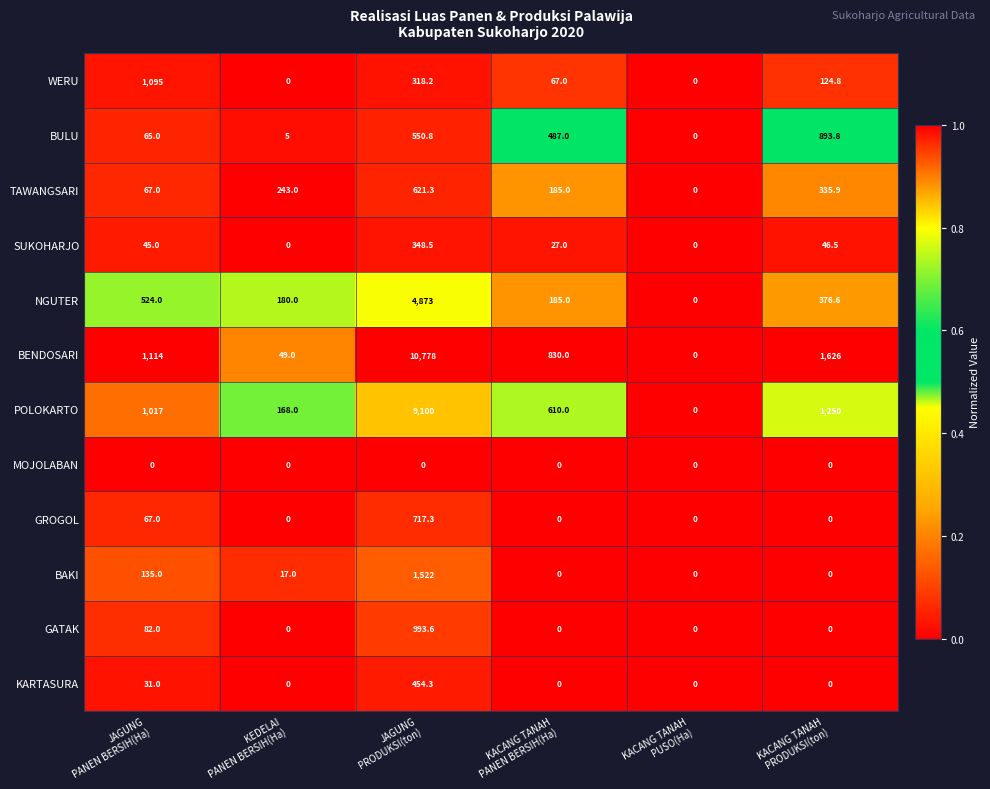

What is the total value across all series at JAGUNG
PANEN BERSIH(Ha)?

4242.0